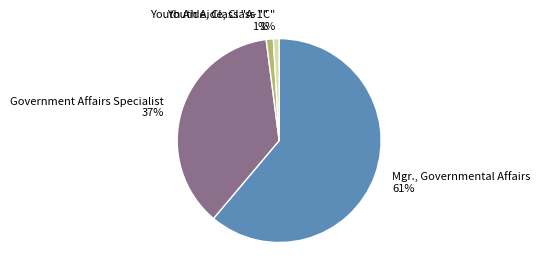

The Government Affairs Specialist slice represents 37% of the pie. True or false?

True